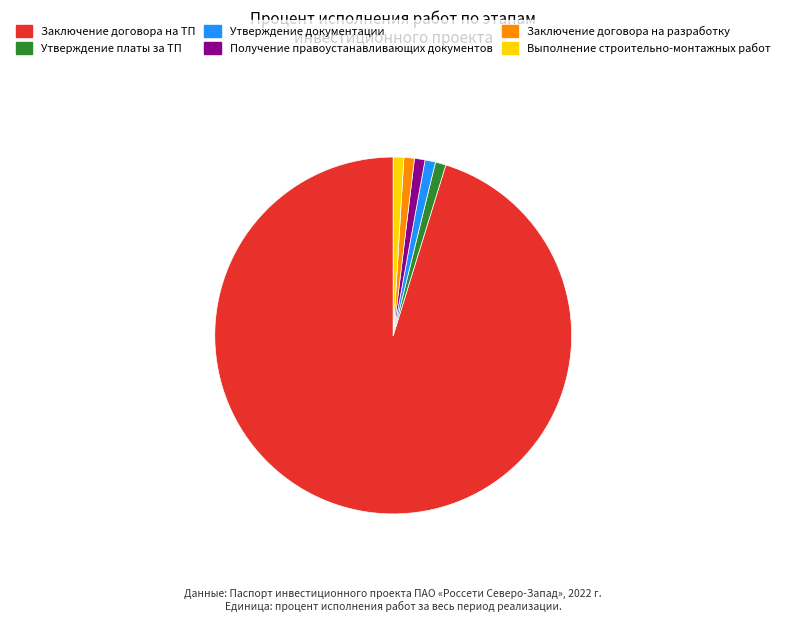

Is Заключение договора на разработку the majority of the pie?

No